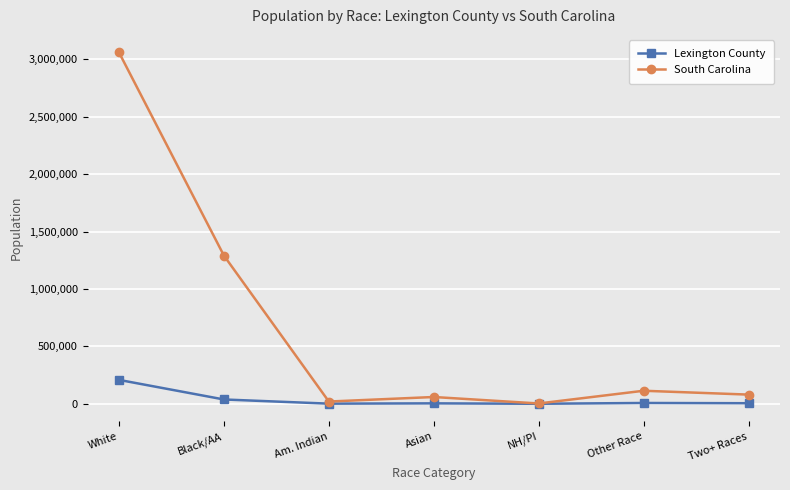

At which category is the sum across all series the highest?

White